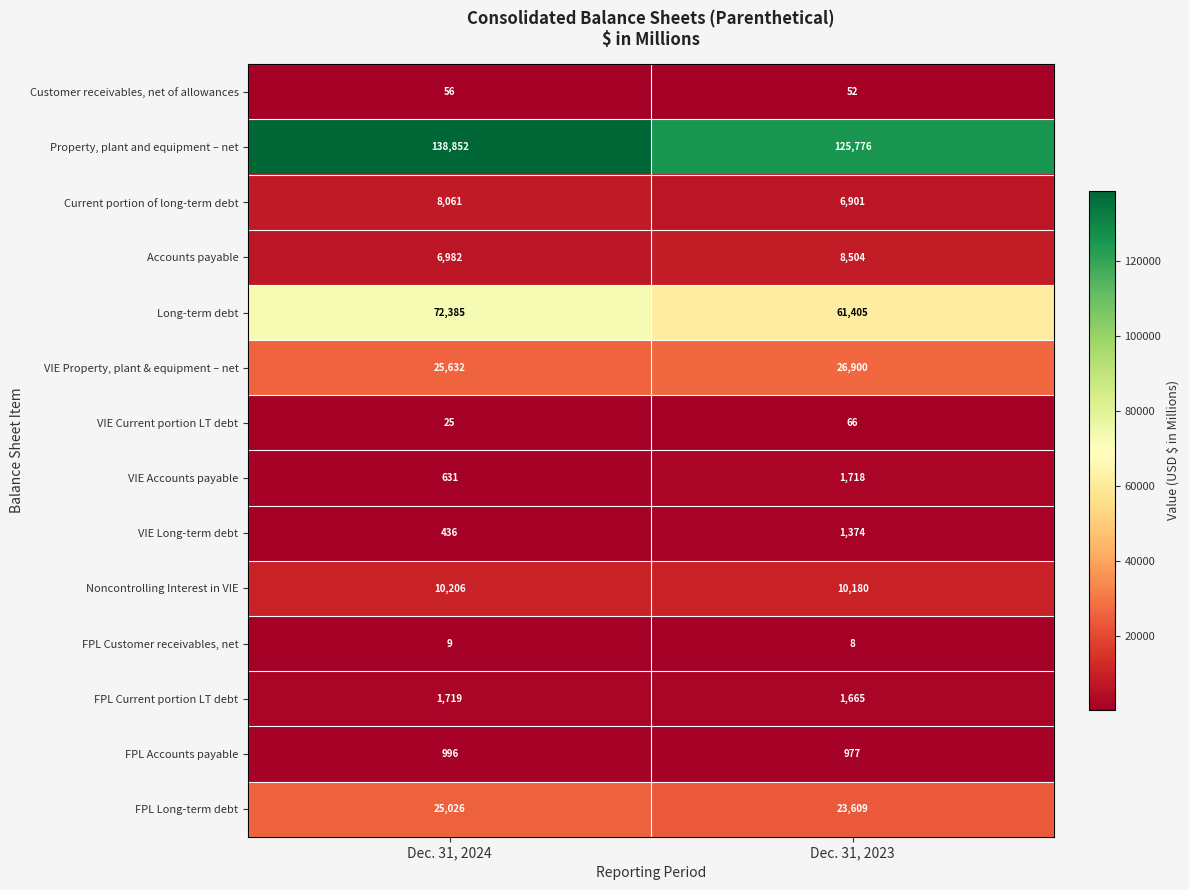

Between Dec. 31, 2024 and Dec. 31, 2023, which series saw the biggest shift?

Property, plant and equipment – net